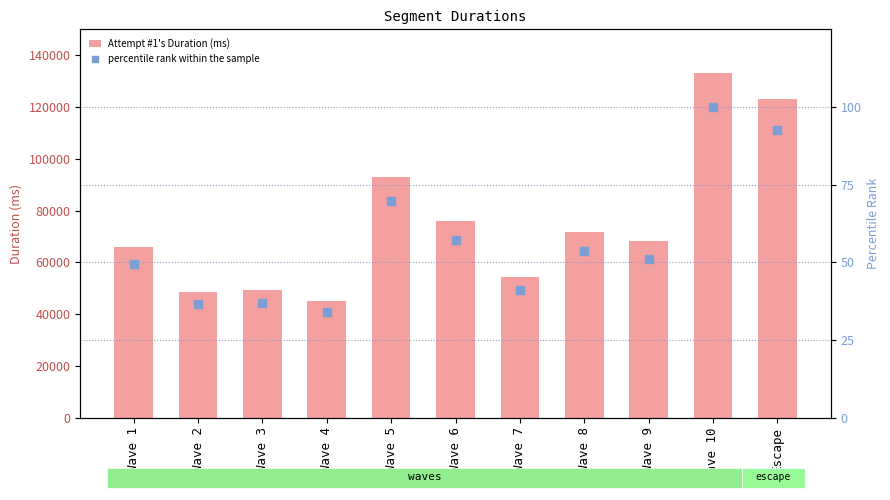

Which series has the largest Y range (max minus min)?

Attempt #1's Duration (ms)